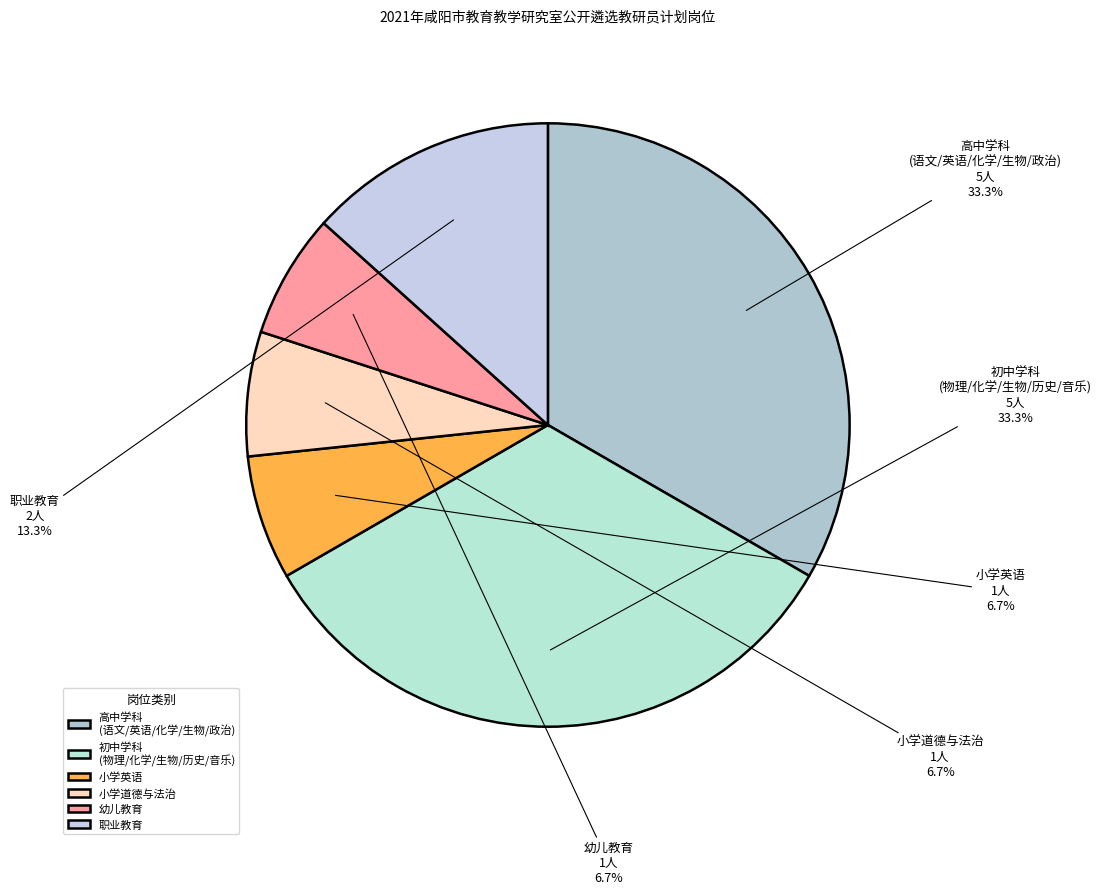

What is the ratio of the value at 高中学科 (语文/英语/化学/生物/政治) to the value at 小学英语?

5.0